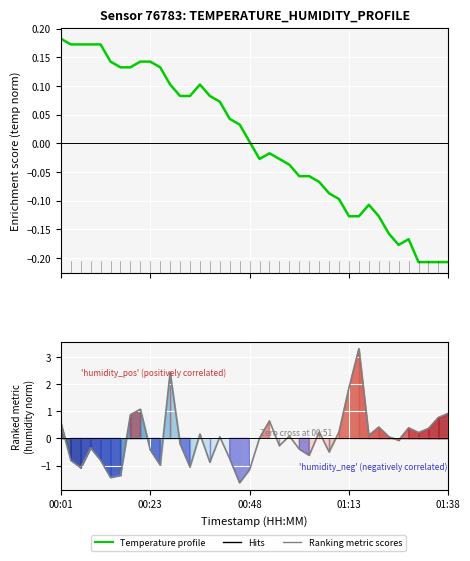

What is the value of the Temperature profile point at the 29th from the left?

-0.1